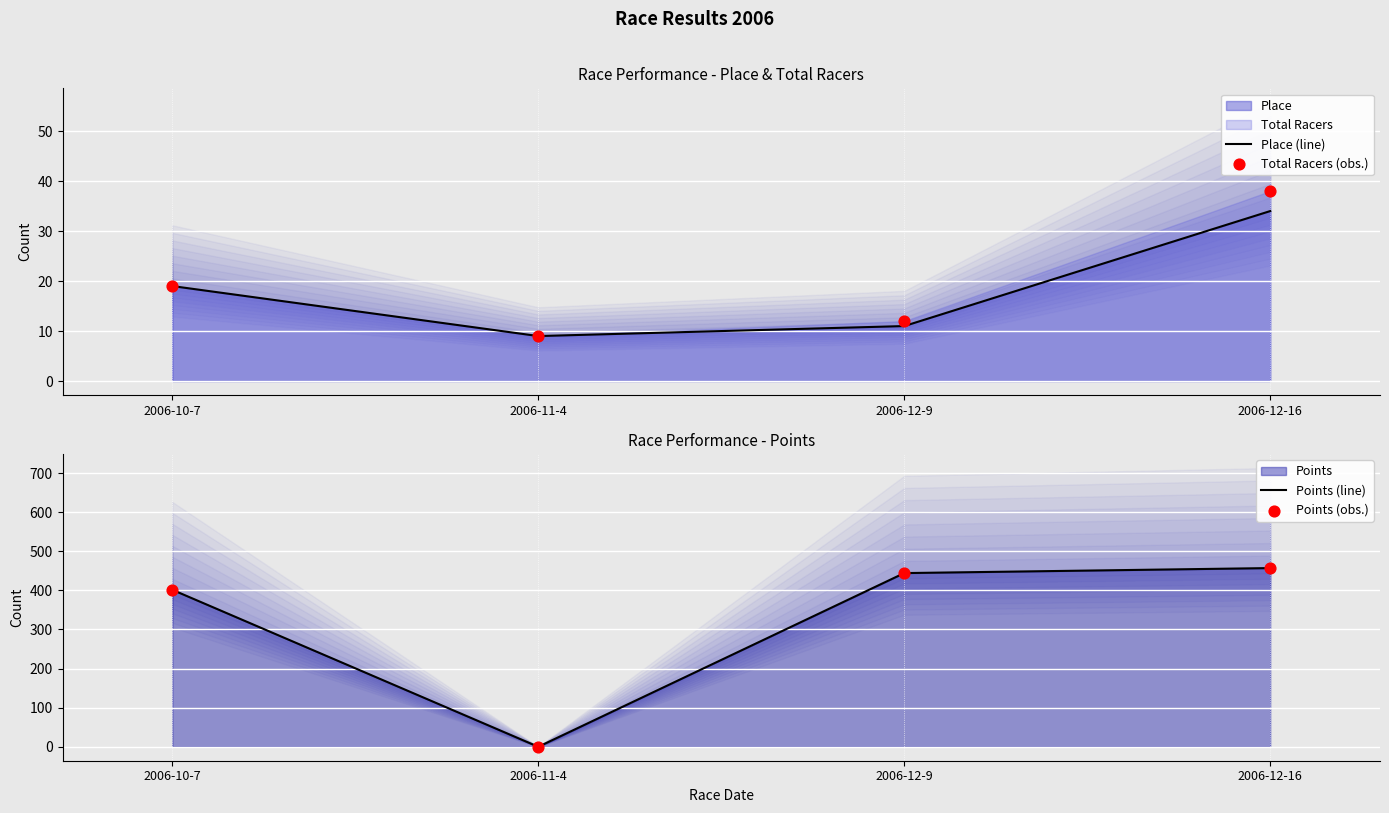

Which series has the widest spread of Y values?

Points (line)